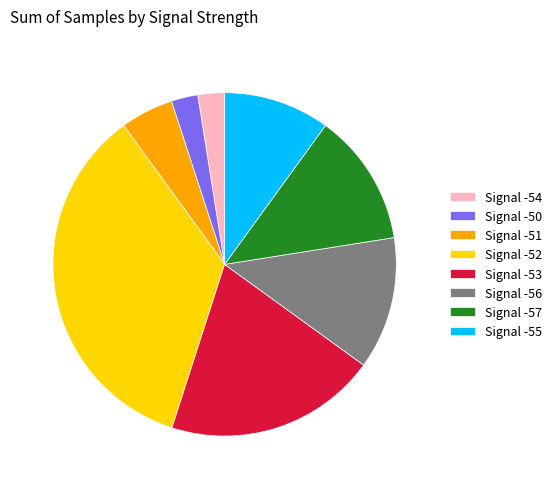

Which category has the biggest portion of the pie?

Signal -52